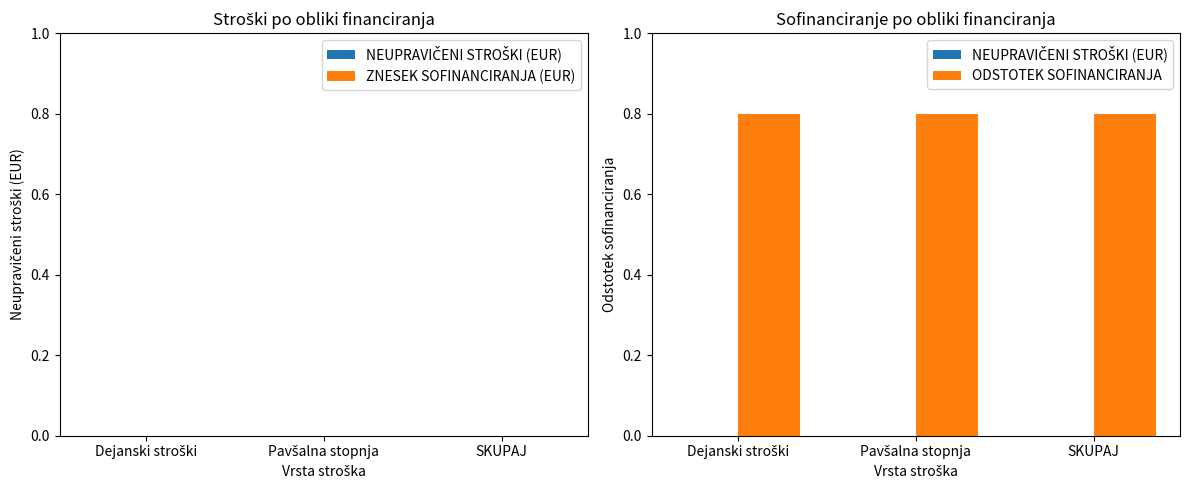

What is the approximate value of ODSTOTEK SOFINANCIRANJA at Dejanski stroški?

0.8